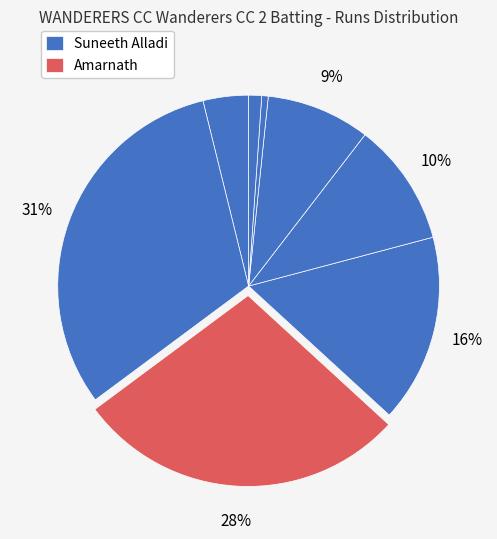

Count the number of slices in the pie.

8